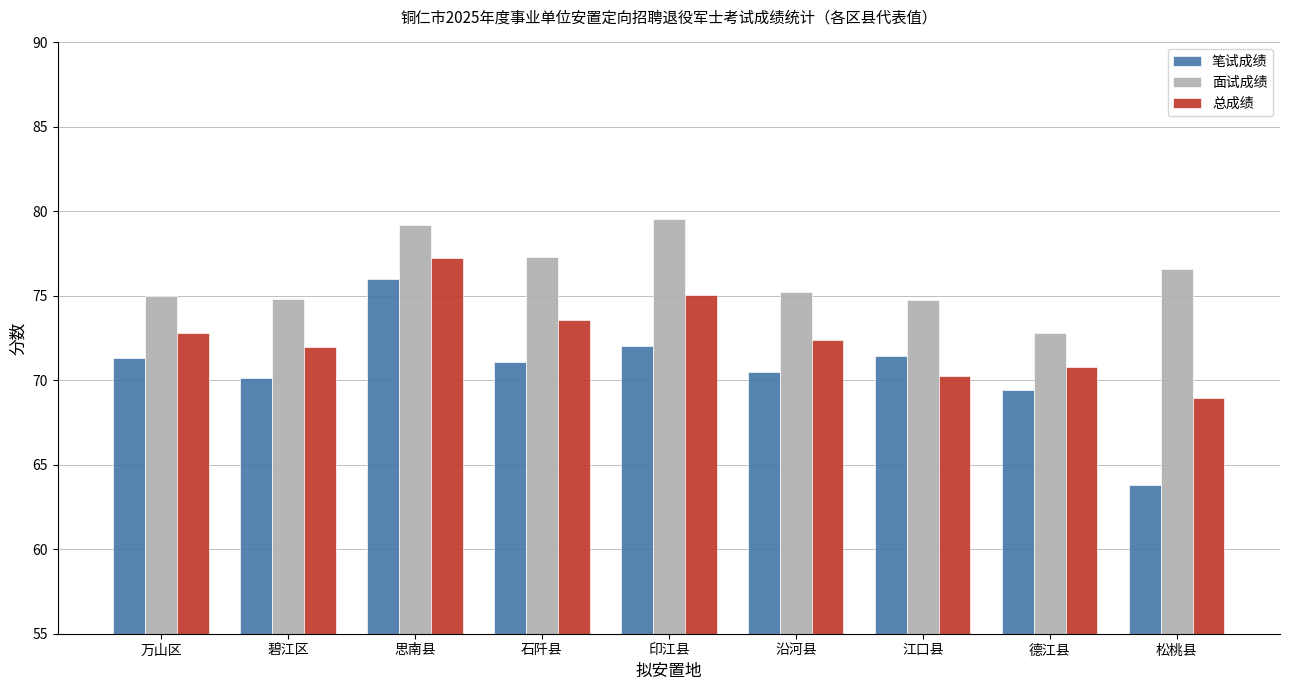

Rank the series at 印江县 from lowest to highest value.

笔试成绩, 总成绩, 面试成绩